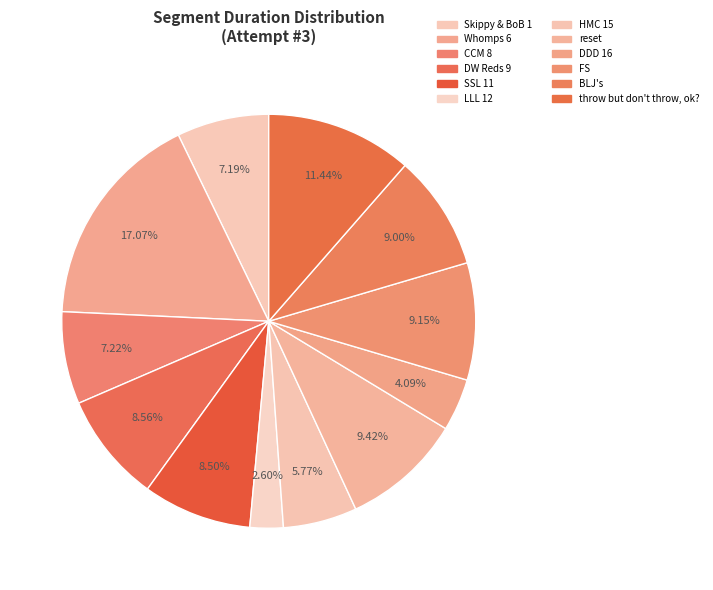

How many segments does this pie chart have?

12